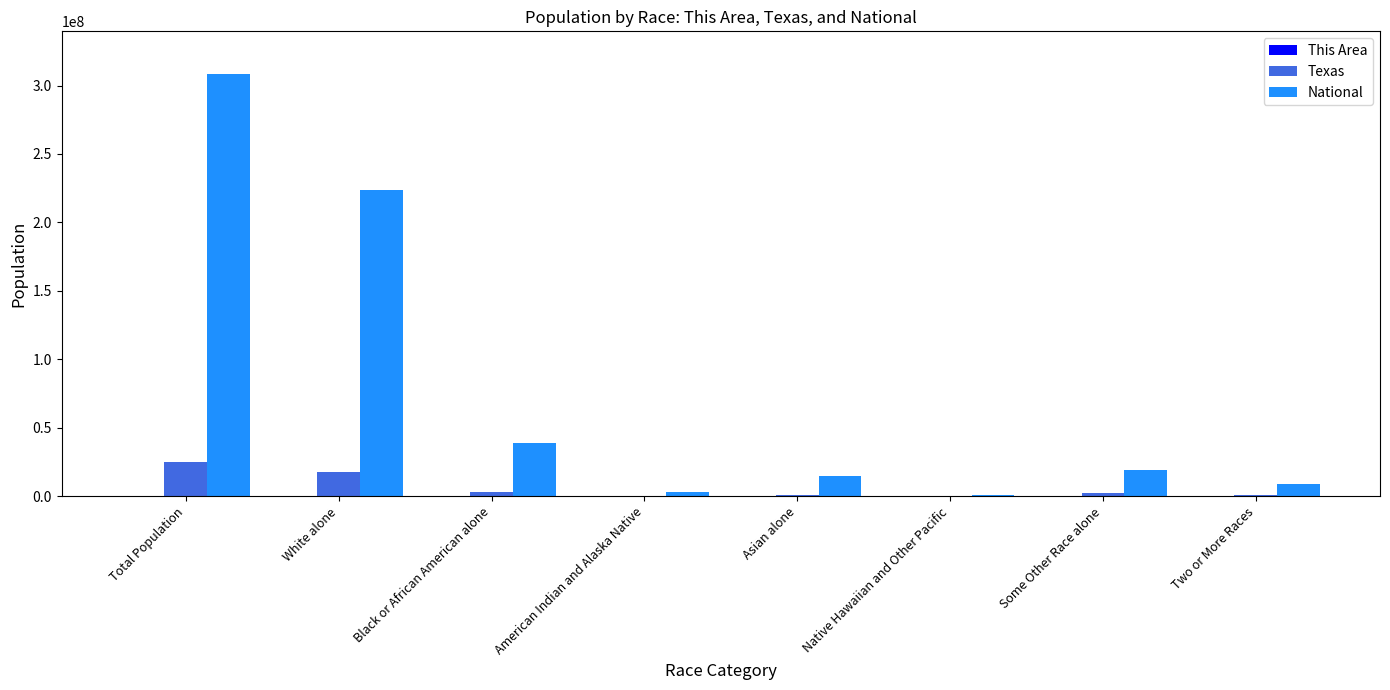

Which series changed the most between Asian alone and Two or More Races?

National